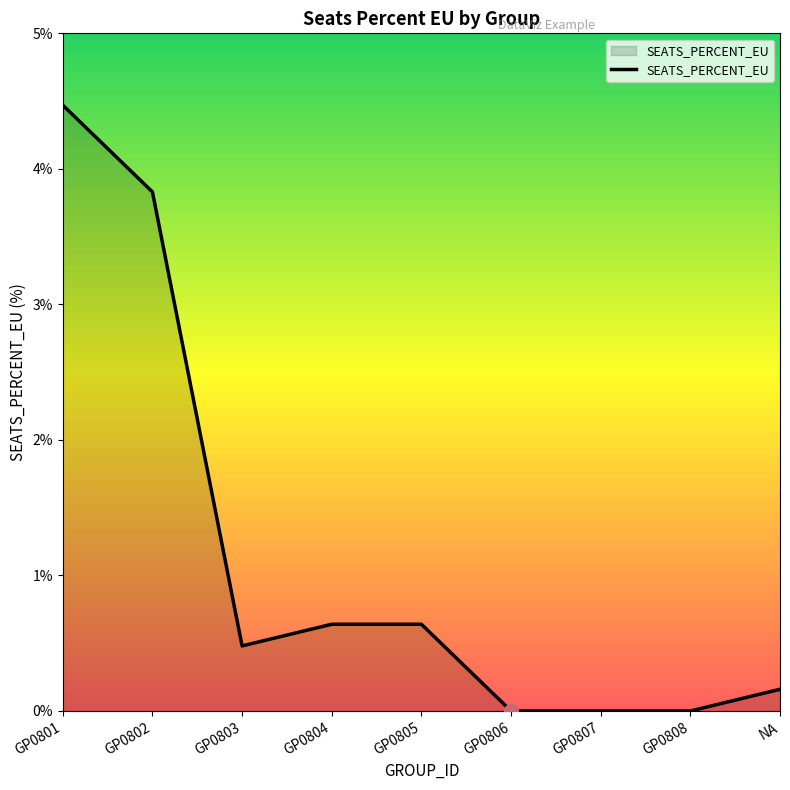

What is the change in value from GP0802 to GP0808?

-3.8